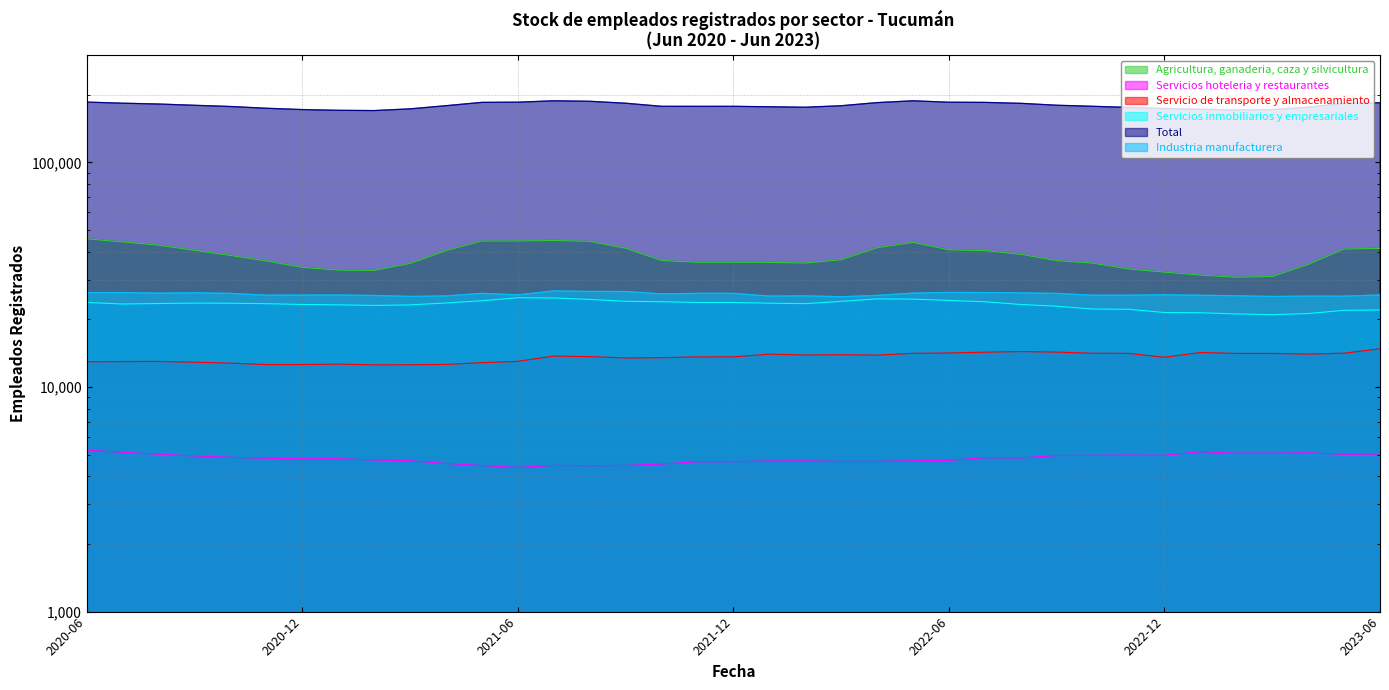

How many values in the Industria manufacturera series are below 25716?

18